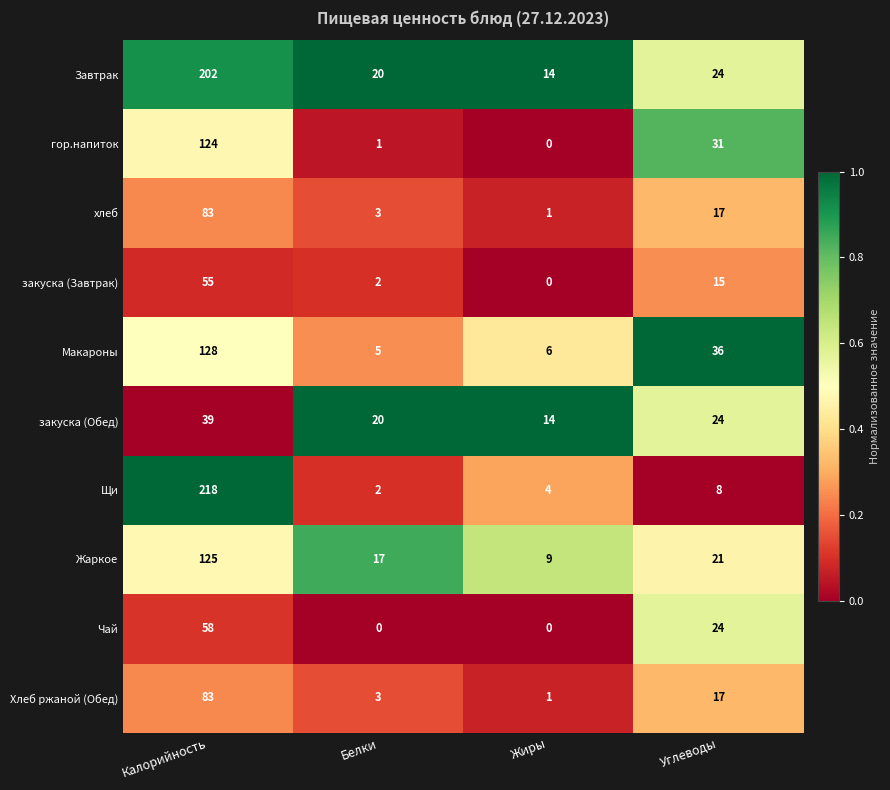

List the labels in order of хлеб value, largest first.

Калорийность, Углеводы, Белки, Жиры